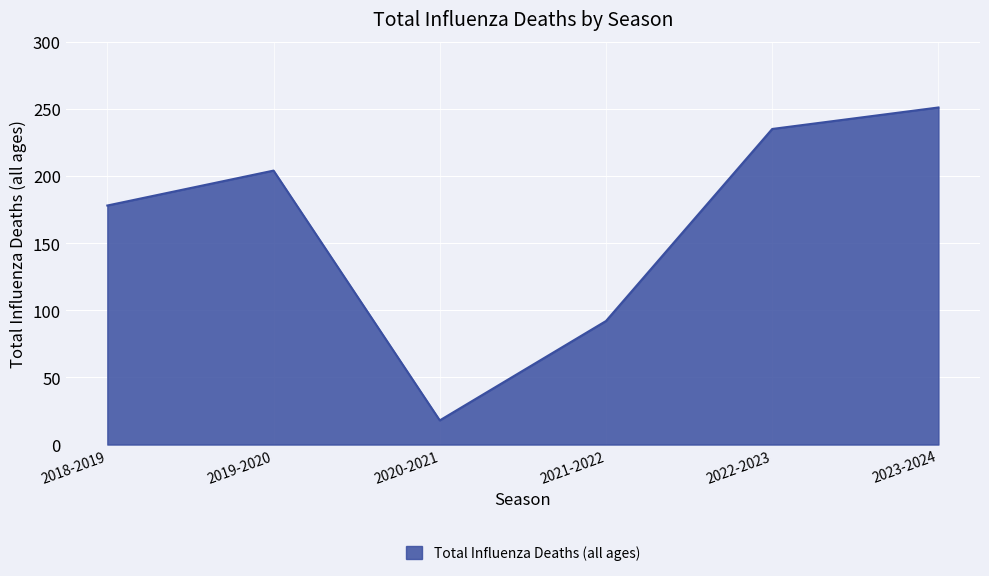

Where is the first local minimum?

2020-2021